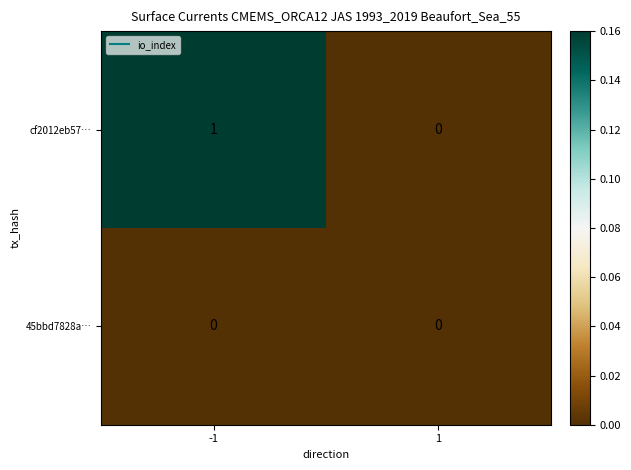

Rank the series by their maximum value, from highest to lowest.

cf2012eb57…, 45bbd7828a…